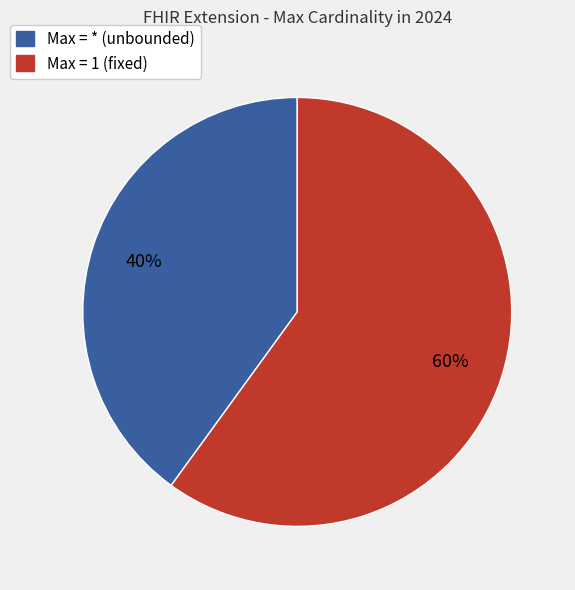

Does any single category account for the majority?

Yes